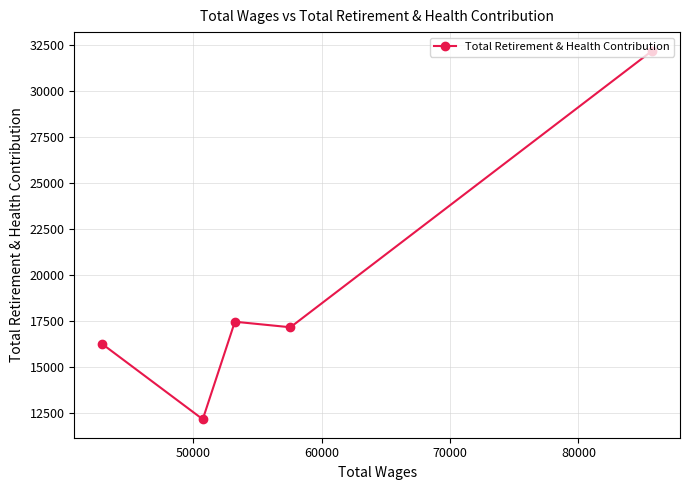

Reading left to right, what are all the values shown in this chart?

16252	12144	17446	17145	32184